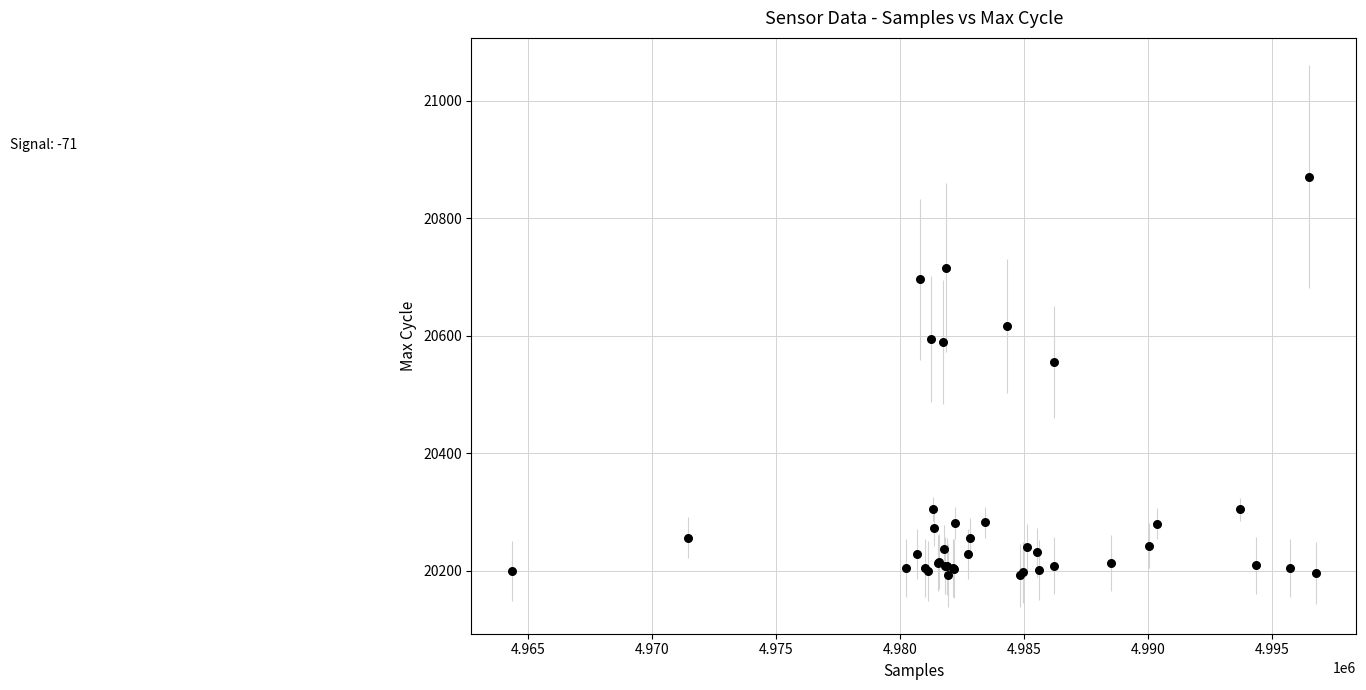

What Y value in the scatter plot is closest to 20531?

20555